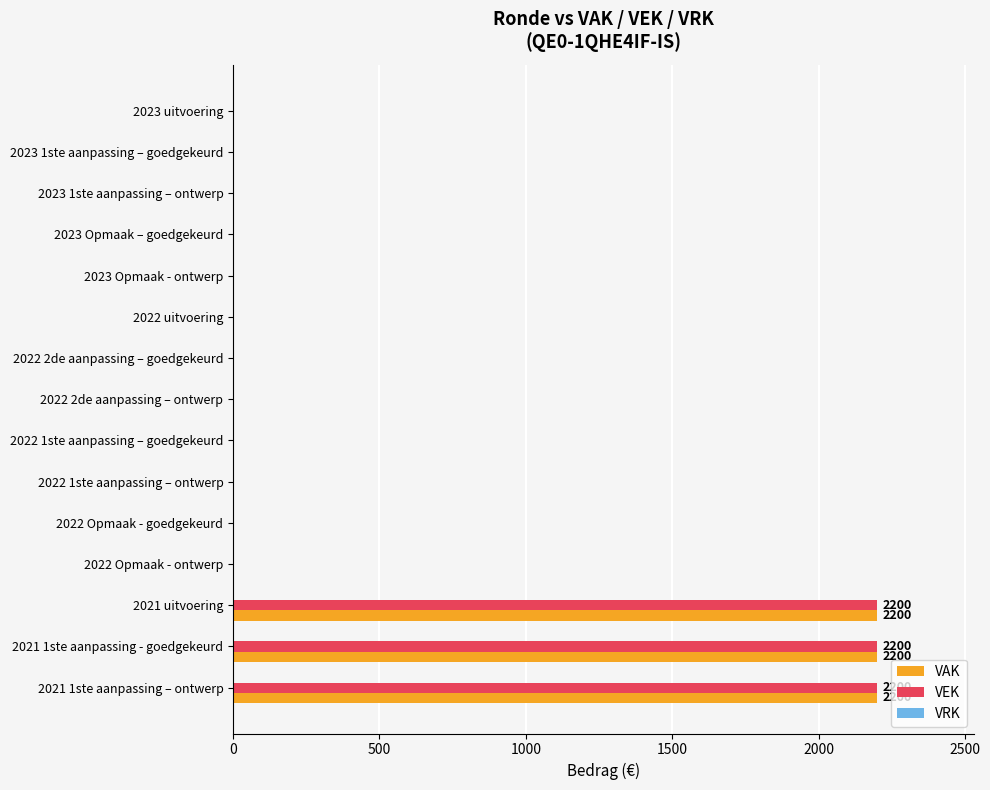

What is the sum of all VAK values?

6600